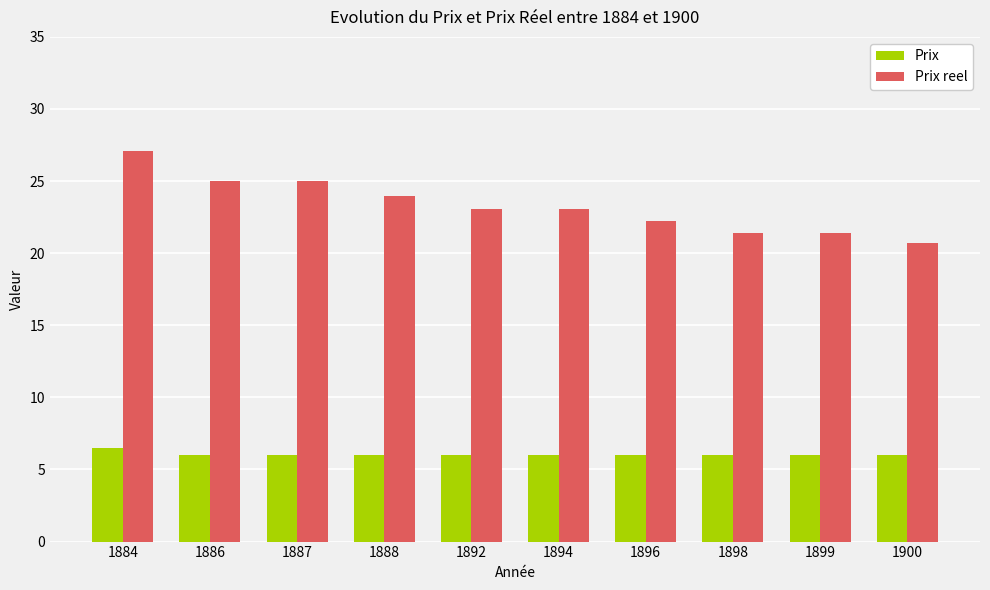

What is the minimum value for Prix?

6.0